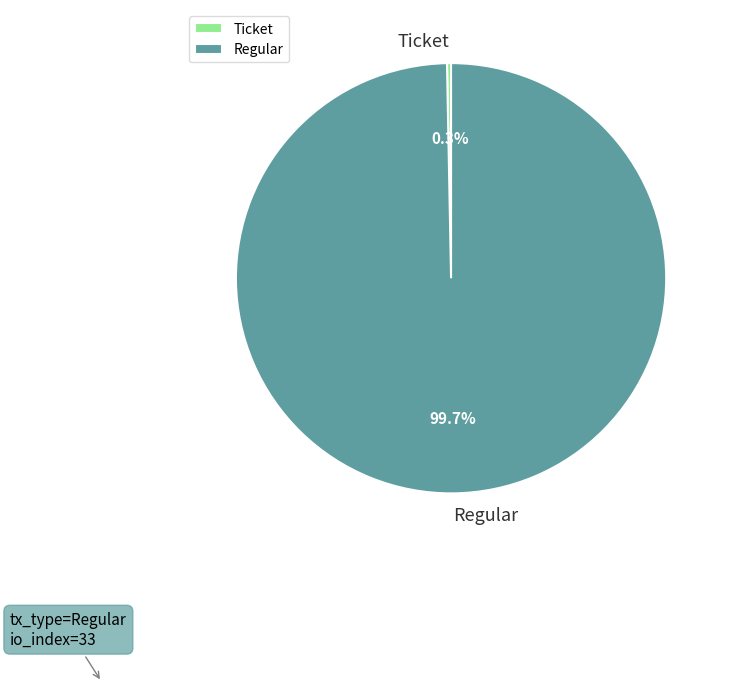

Is the sum of Ticket and Regular greater than half?

Yes